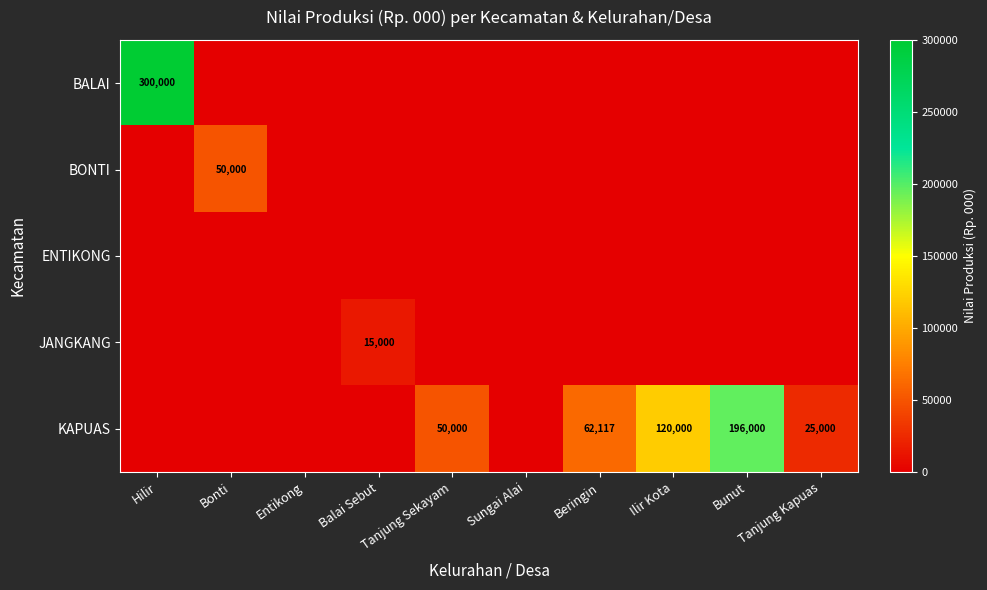

The value of JANGKANG at Bonti is 0. True or false?

True